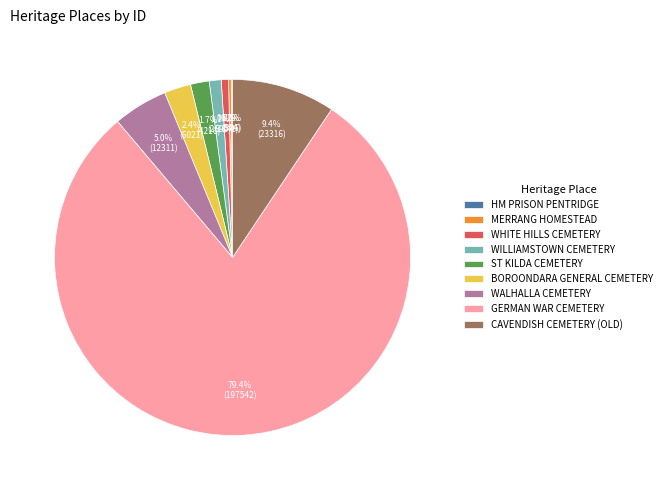

Is the sum of WHITE HILLS CEMETERY and CAVENDISH CEMETERY (OLD) greater than half?

No